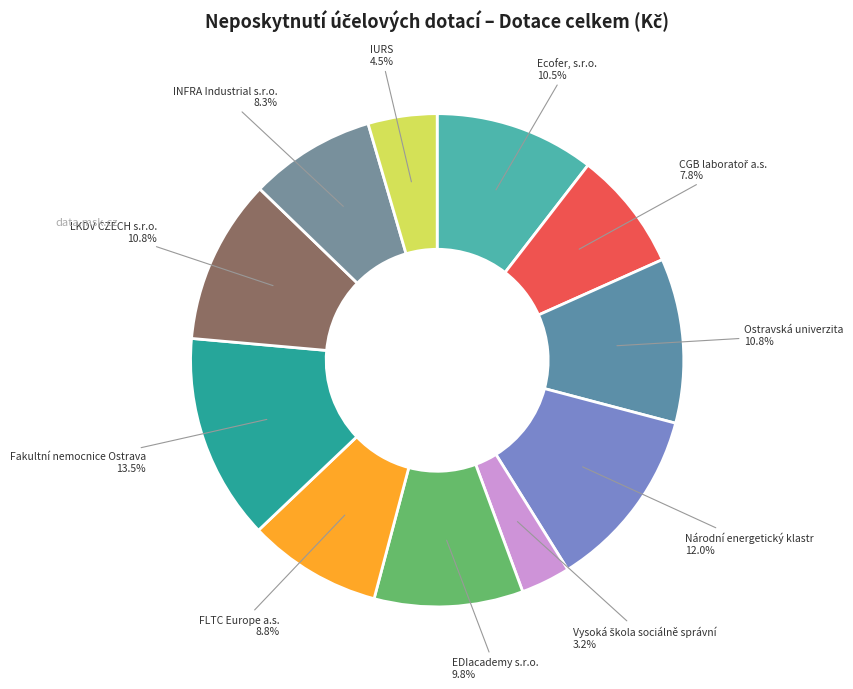

Count the number of slices in the pie.

11